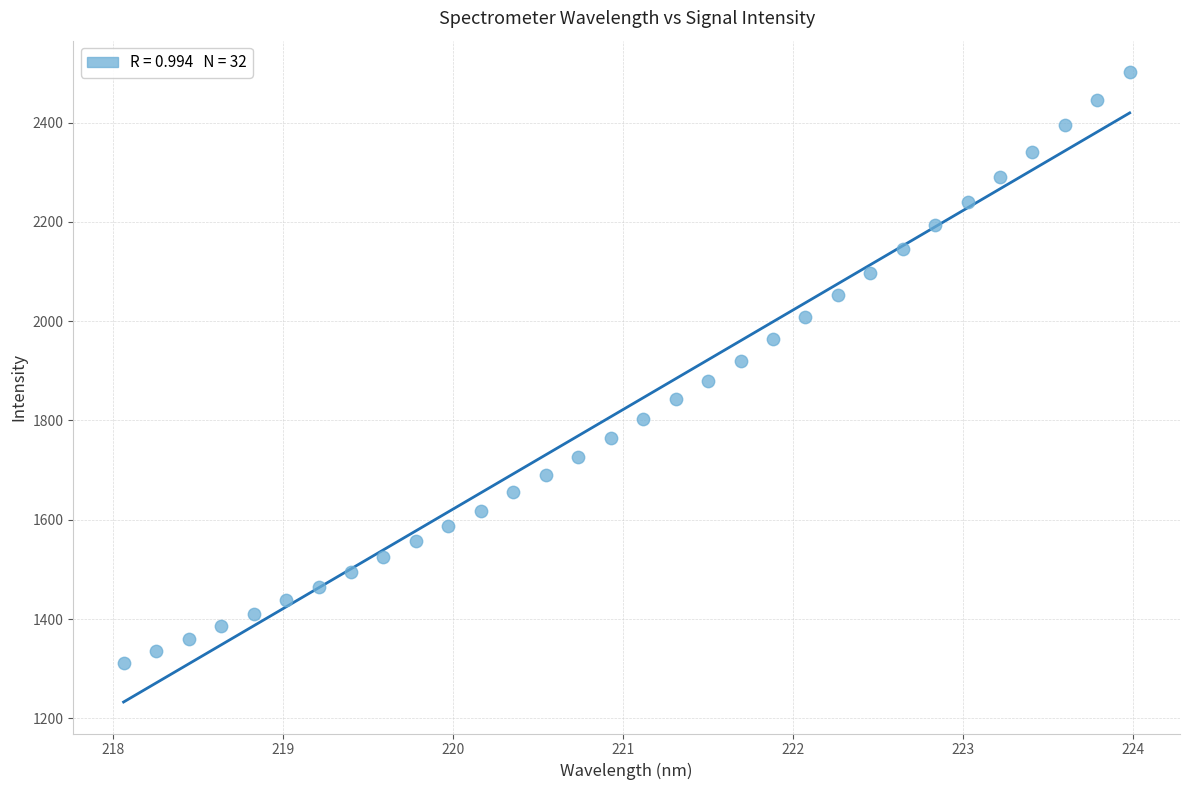

What is the range of Y values (max minus min)?

1190.6